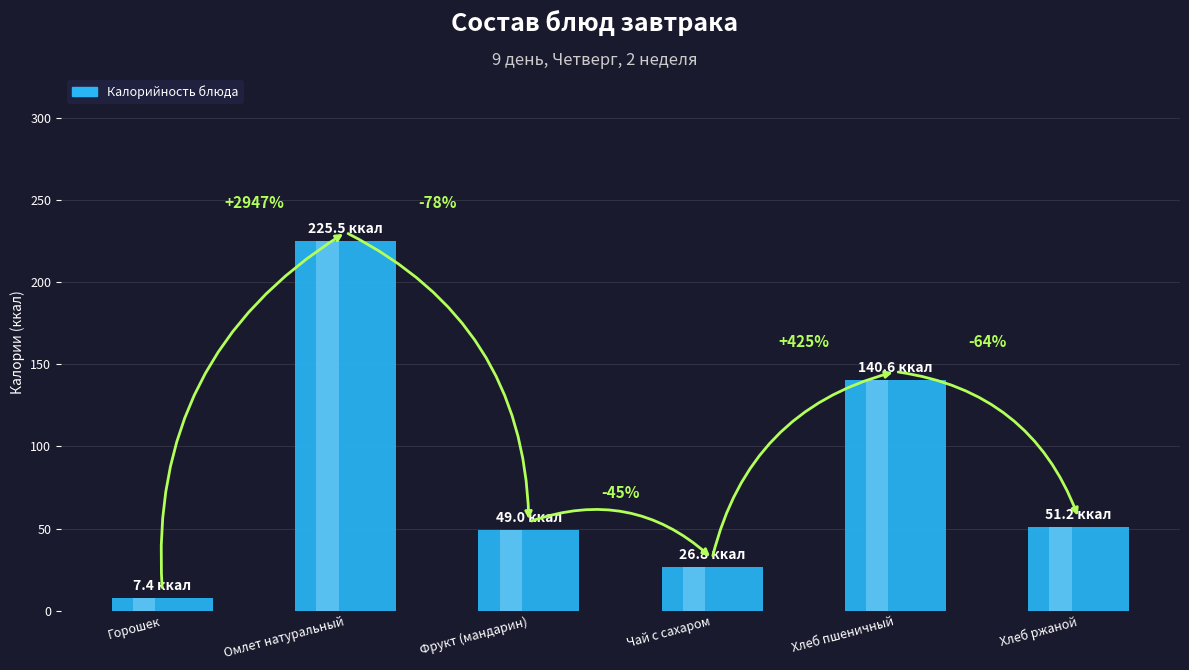

True or false: Калории has a value of 26.8 at Чай с сахаром.

True